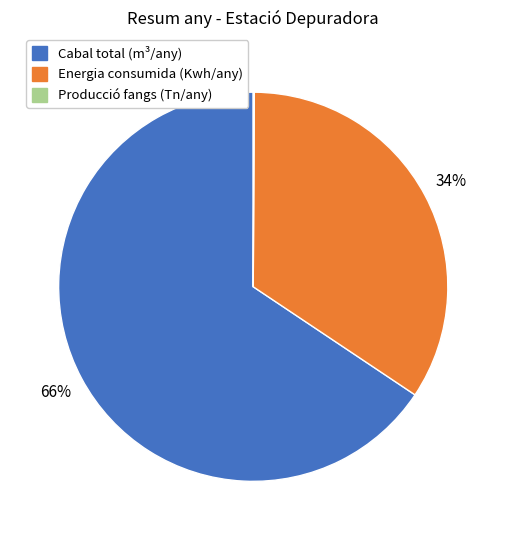

Approximately how many times larger is the value at Energia consumida (Kwh/any) compared to Cabal total (m³/any)?

0.5